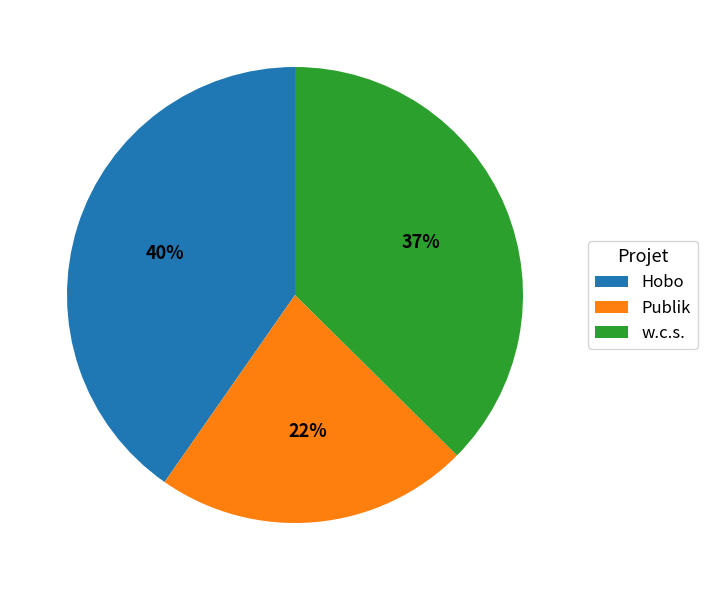

How many segments does this pie chart have?

3